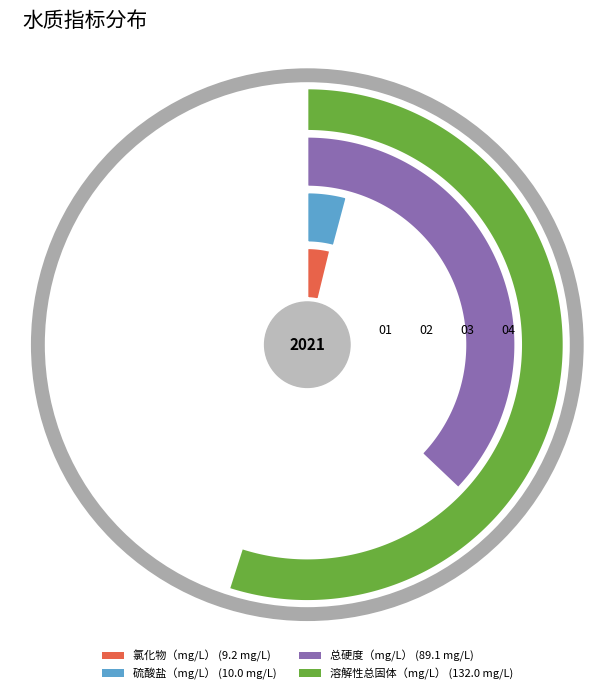

To the nearest percent, what portion does 硫酸盐（mg/L） represent?

4%